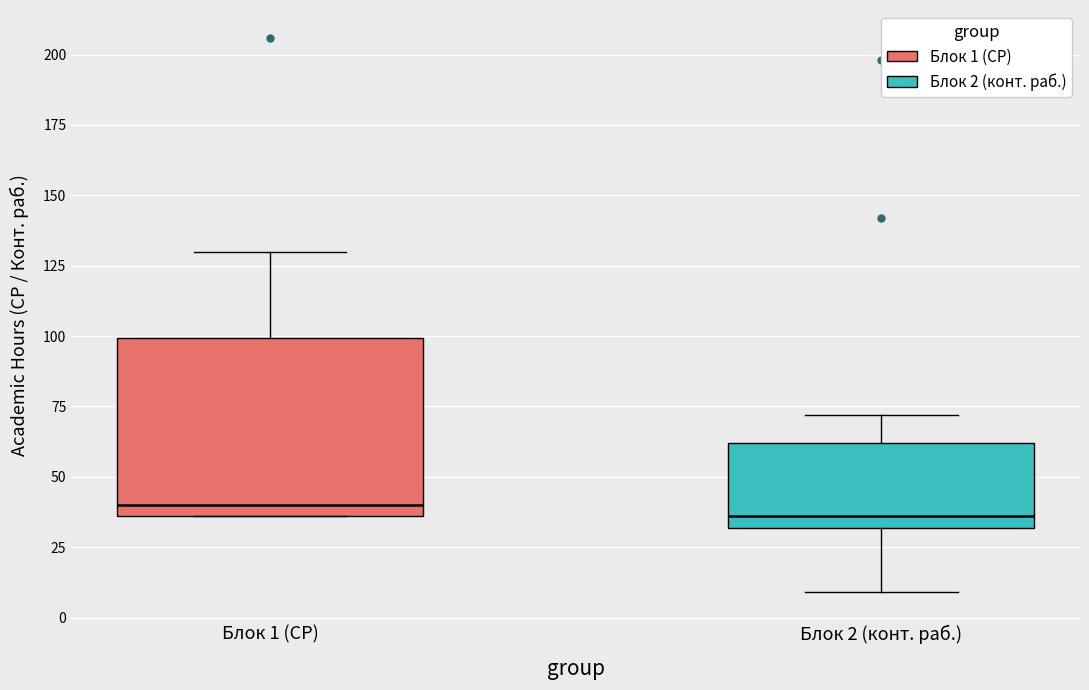

Reading left to right, transcribe this box plot: for each box, give where its median line is, the range the box spans, and where its two whiskers end, as read against the y-axis. The values are not printed on the chart, so give them approximately, as read against the axis.

Блок 1 (СР): median 40, box 35 to 100, whiskers 35 to 130
Блок 2 (конт. раб.): median 35, box 30 to 60, whiskers 10 to 70